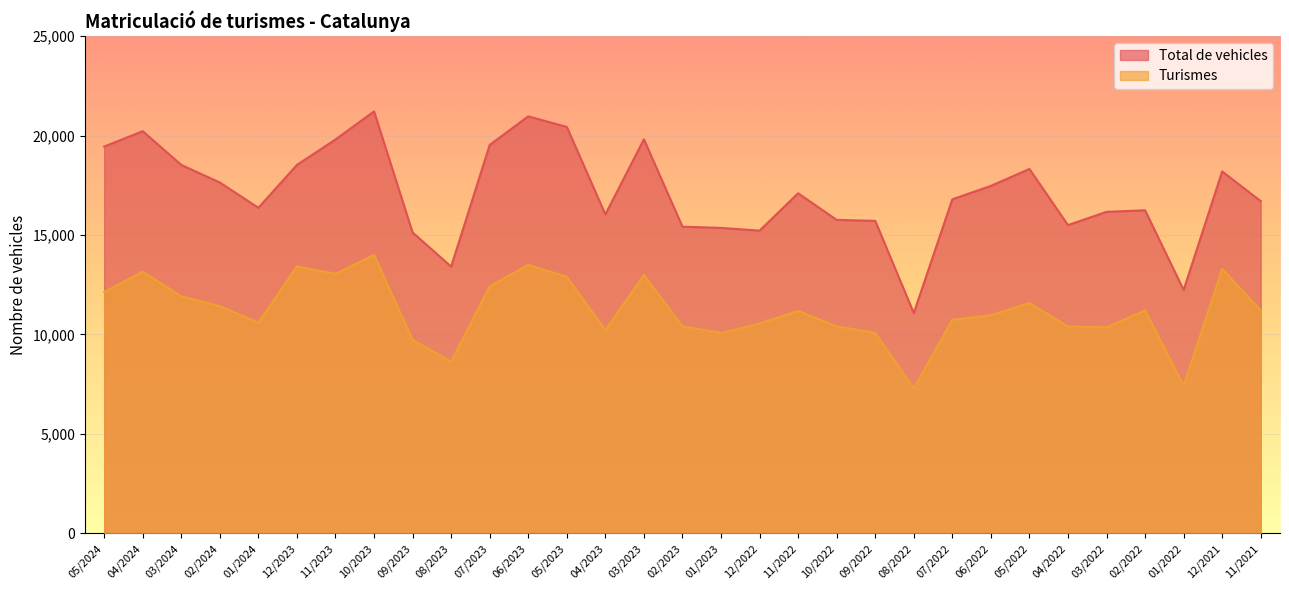

Reading left to right, what are all the values shown in this chart?

Turismes: 12136	13156	11918	11423	10597	13420	13048	14002	9721	8636	12421	13493	12901	10213	12988	10411	10077	10546	11185	10410	10085	7289	10736	10966	11577	10405	10358	11208	7422	13293	11208
Total de vehicles: 19445	20217	18522	17637	16368	18523	19800	21211	15126	13411	19527	20963	20432	16035	19809	15418	15356	15219	17097	15759	15709	11078	16793	17468	18318	15497	16164	16241	12236	18195	16701